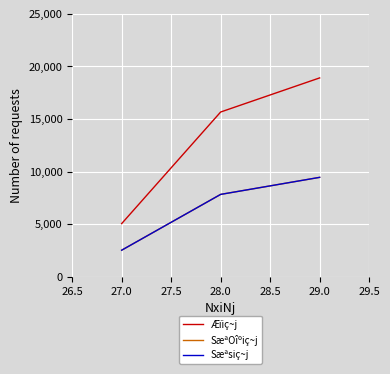

List the labels in order of Æïiç~j value, largest first.

29.0, 28.0, 27.0